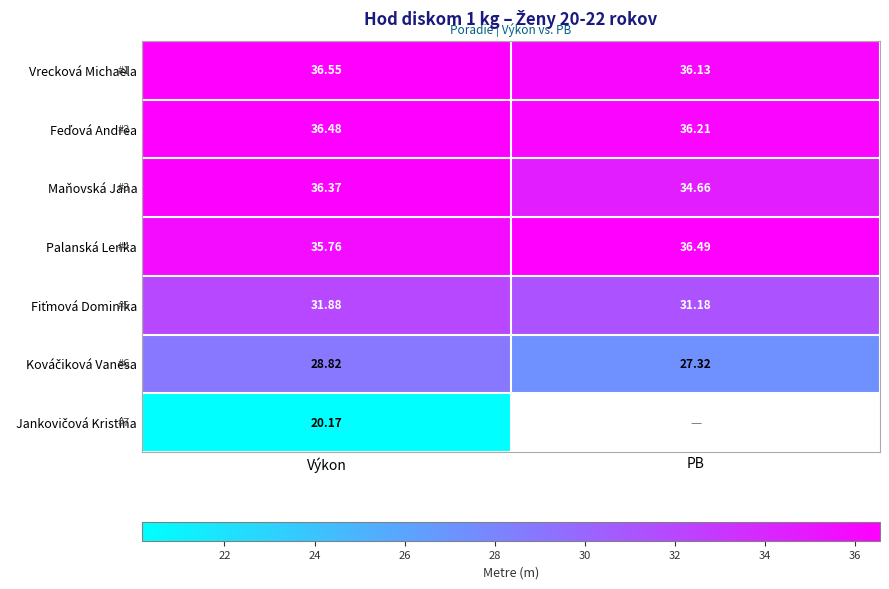

Is the value of Maňovská Jana at Výkon greater than the value of Palanská Lenka at PB?

No